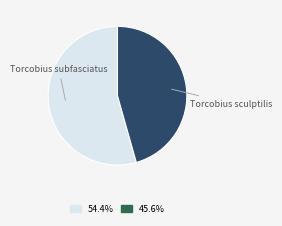

What is the largest slice in the pie chart?

Torcobius subfasciatus